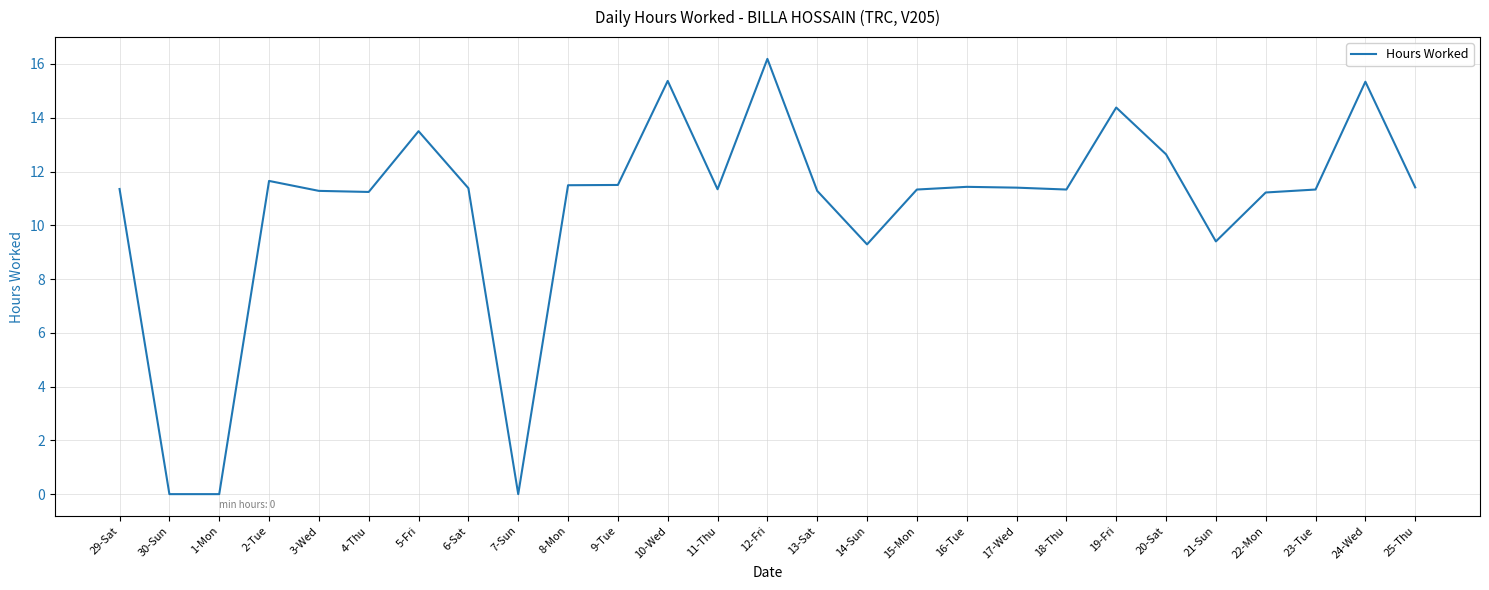

Between 19-Fri and 22-Mon, which is larger?

19-Fri